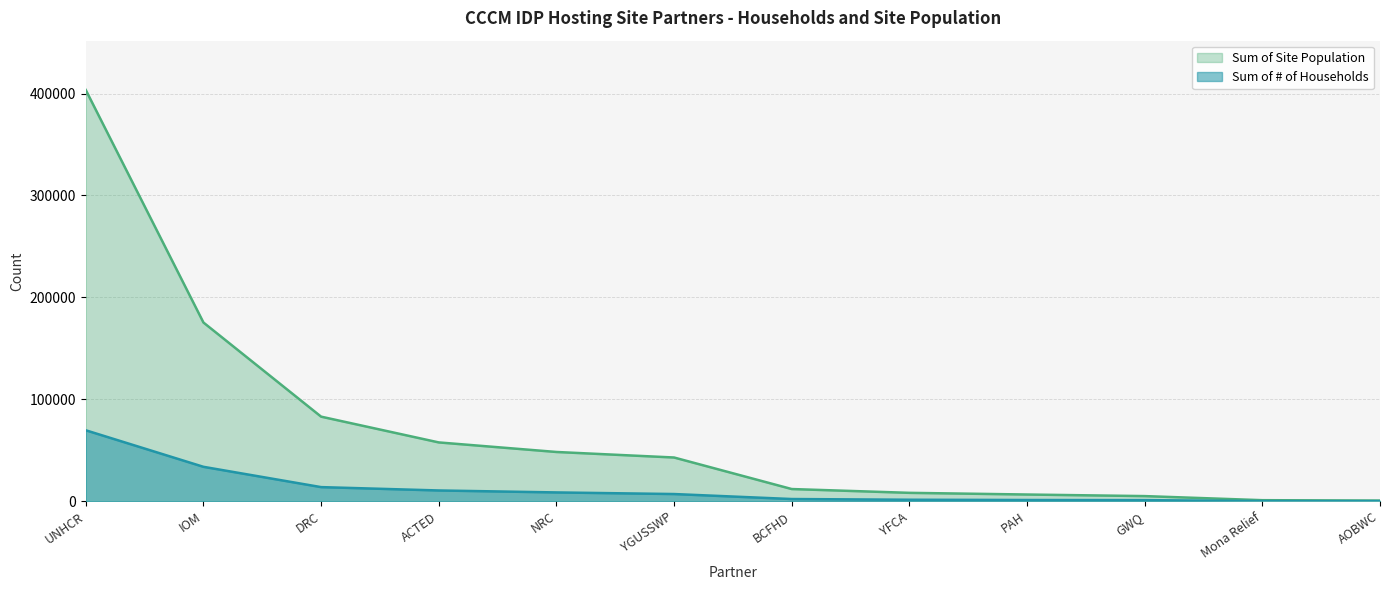

Which series changed the most between ACTED and YGUSSWP?

Sum of Site Population